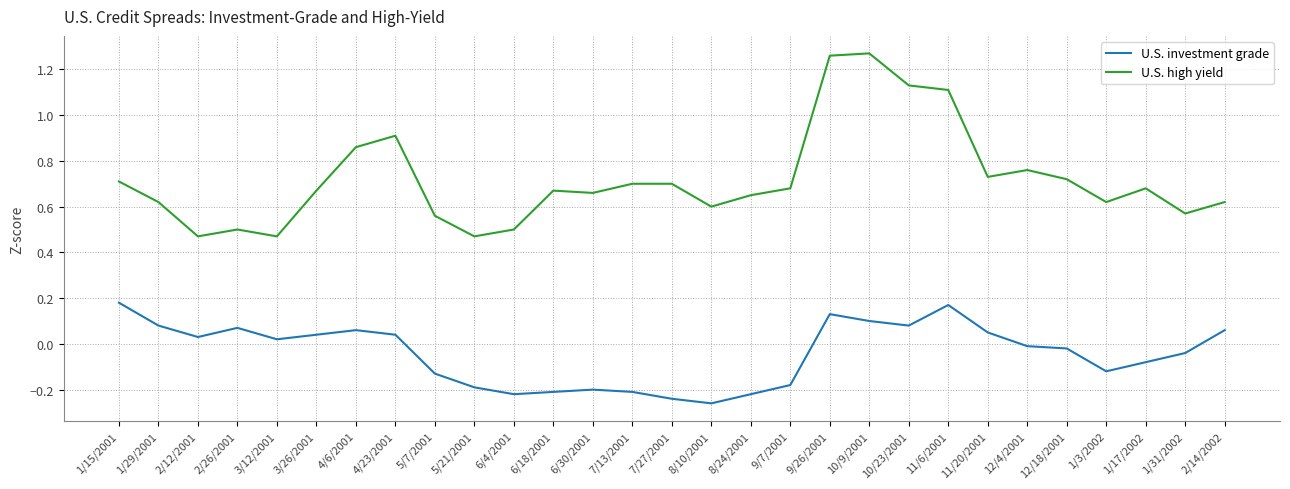

Which series has the largest total across all categories?

U.S. high yield